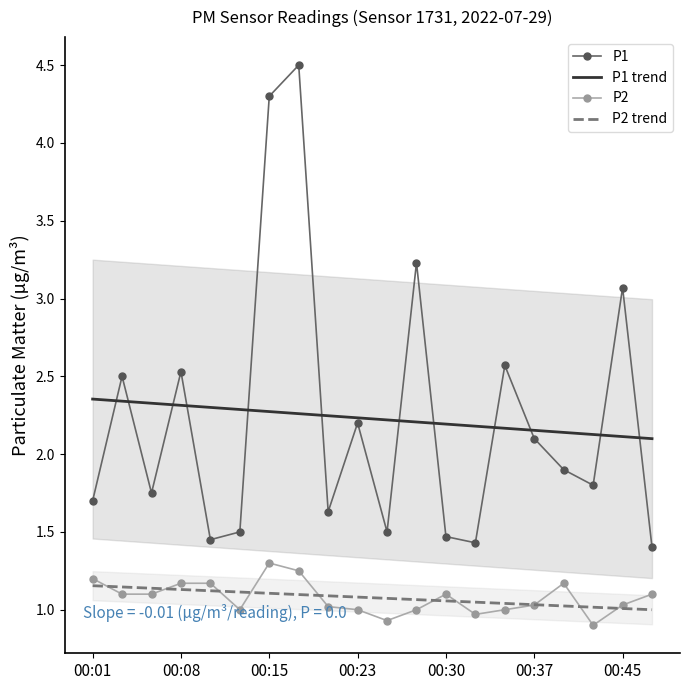

Where does the P2 trend series first go above 1?

00:01